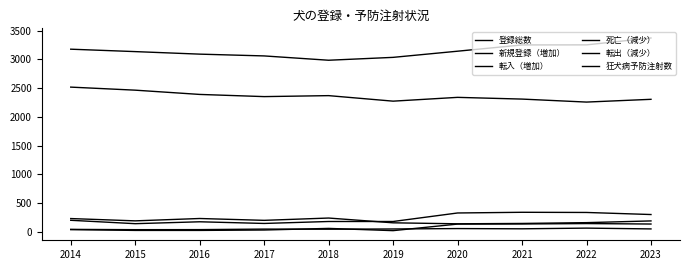

Is it true that 登録総数 equals 5549 at 2015?

False